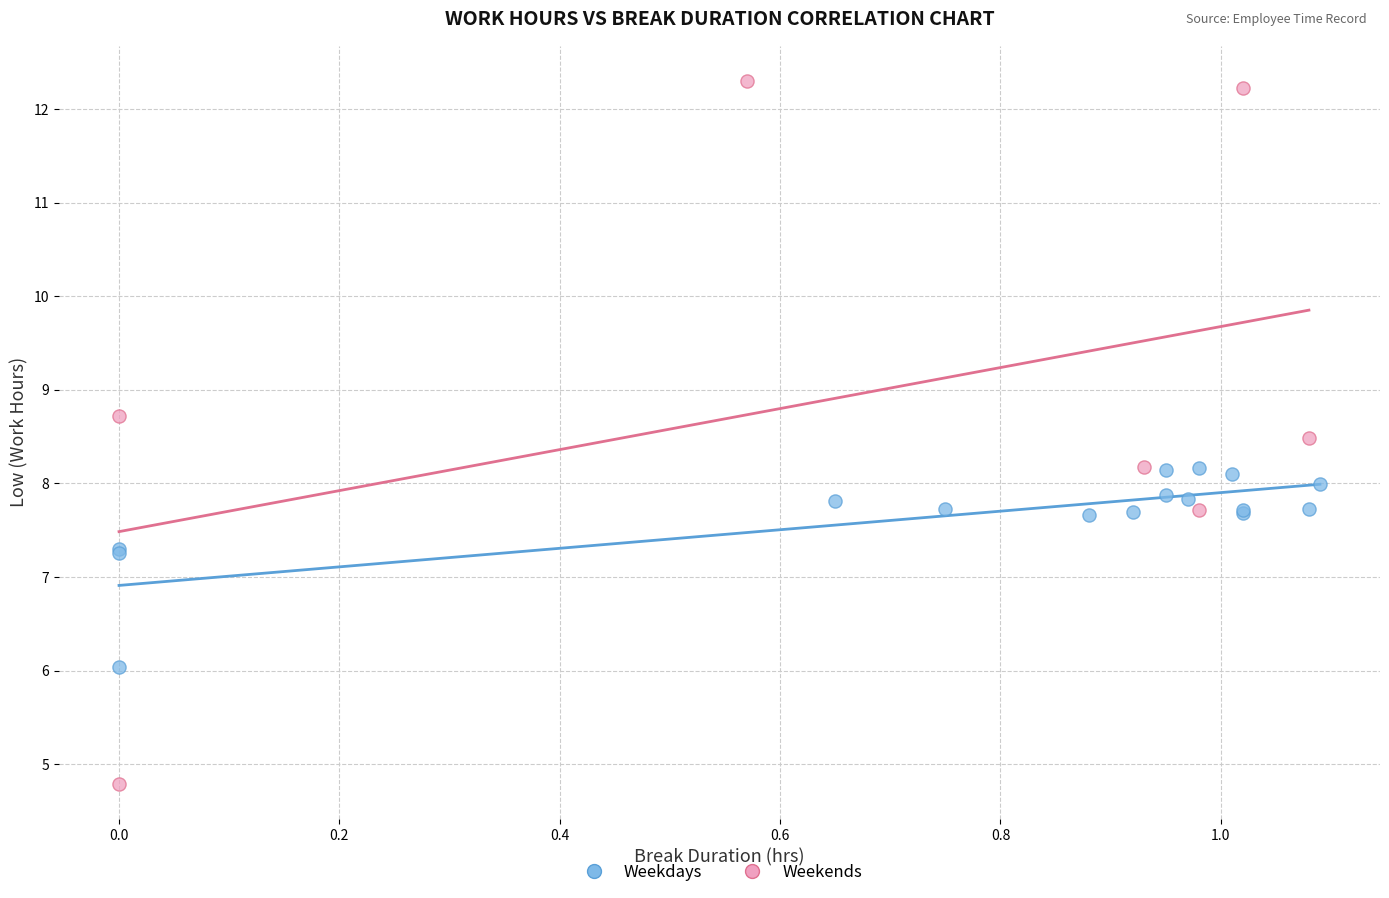

Which series reaches the minimum Y coordinate?

Weekends